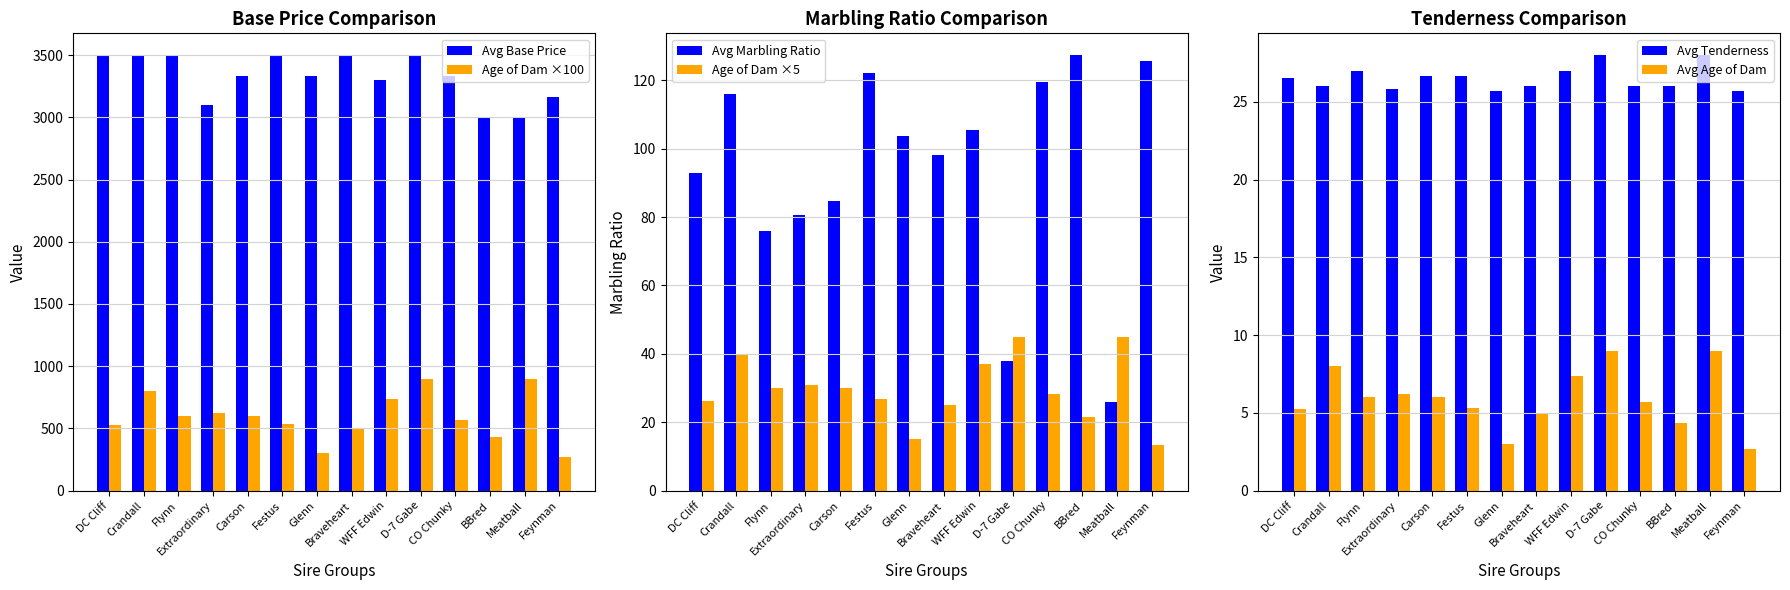

What are all the series names shown in the legend?

Avg Base Price, Age of Dam ×100, Avg Marbling Ratio, Age of Dam ×5, Avg Tenderness, Avg Age of Dam